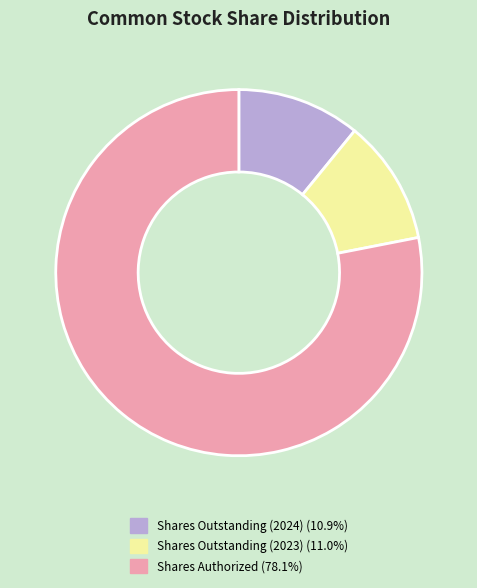

How many slices are in this pie chart?

3